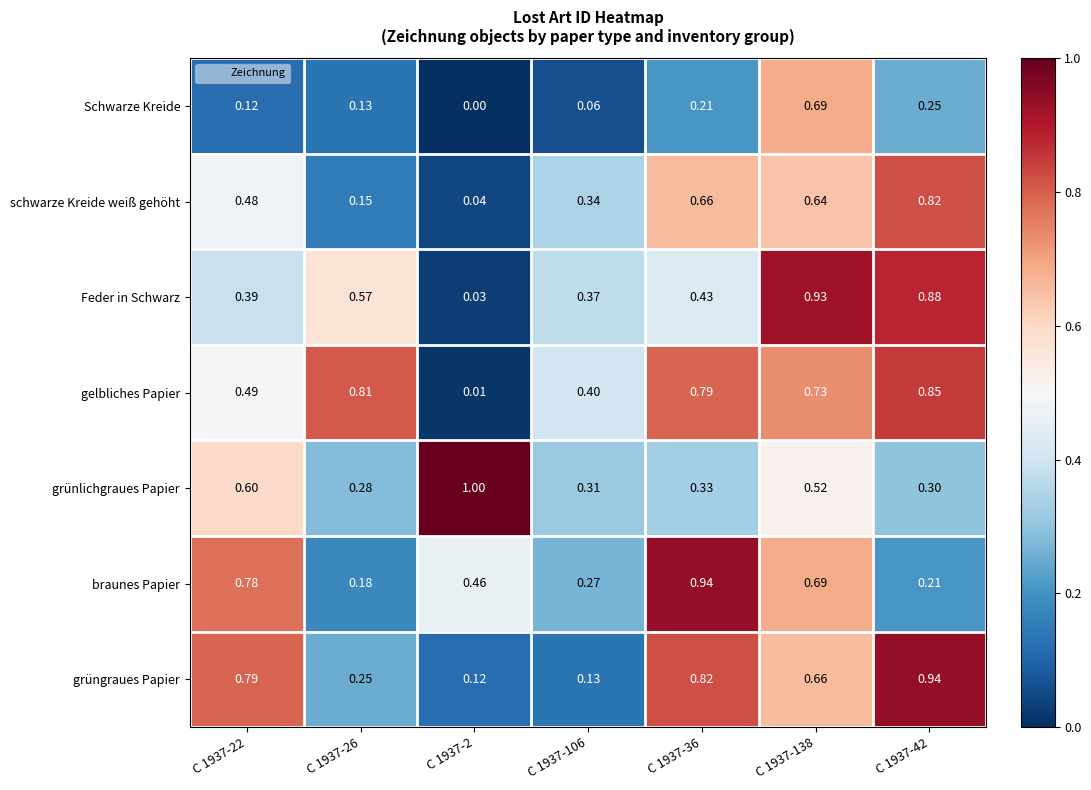

Which series has the largest total across all categories?

gelbliches Papier